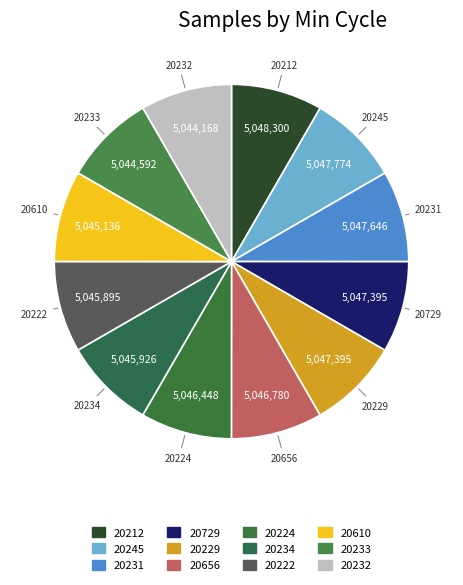

Does 20233 represent more than half of the total?

No